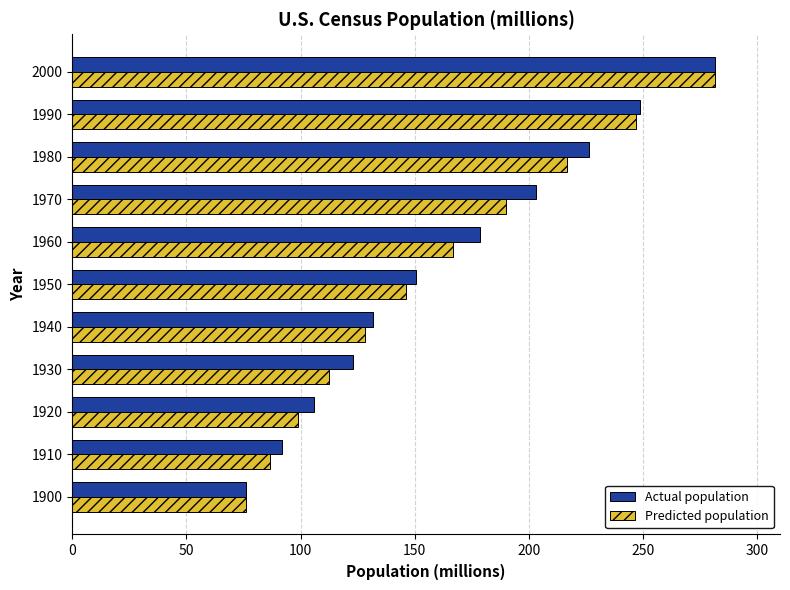

What is the greatest value displayed?

281.4